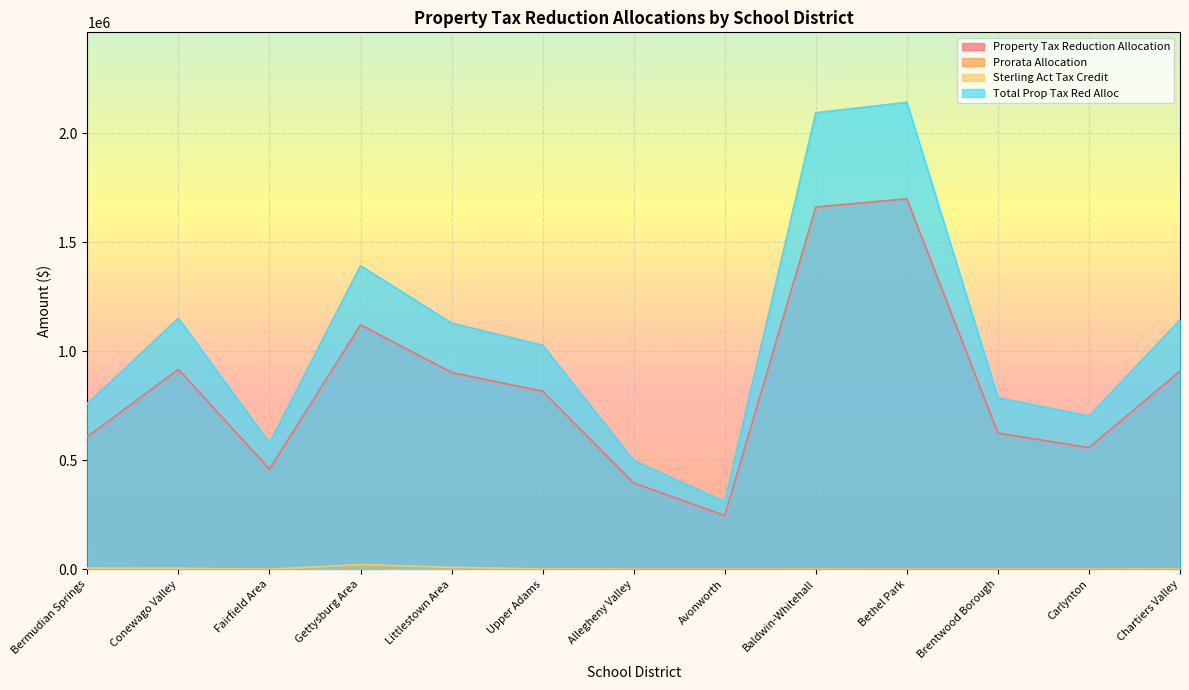

What is the value of the Property Tax Reduction Allocation point at the 7th from the left?

396231.7